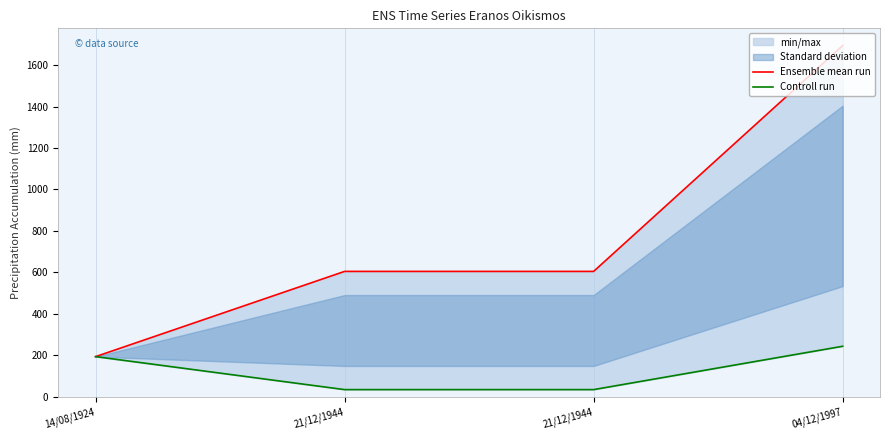

At which label does Controll run first exceed 194?

04/12/1997